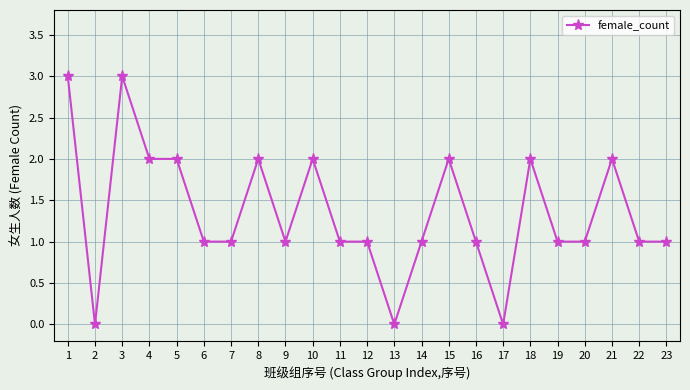

How many series are shown in this chart?

1